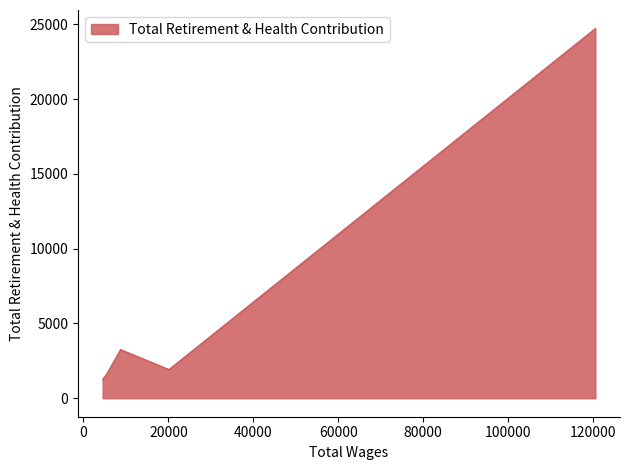

How many points are higher than both their immediate neighbors (excluding endpoints)?

1